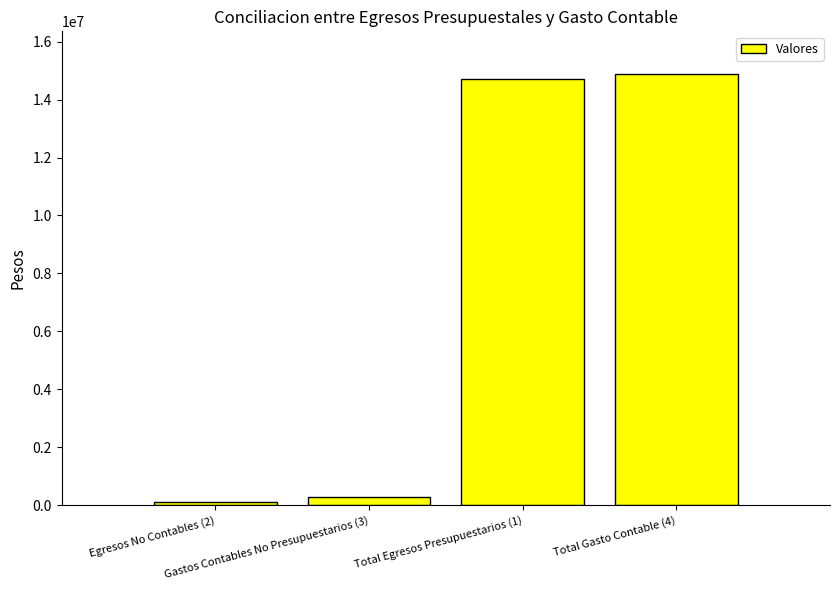

Which label corresponds to the largest value in the chart?

Total Gasto Contable (4)